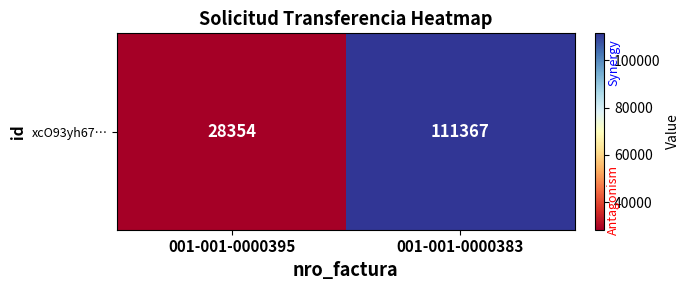

List the labels in order of value, smallest first.

001-001-0000395, 001-001-0000383